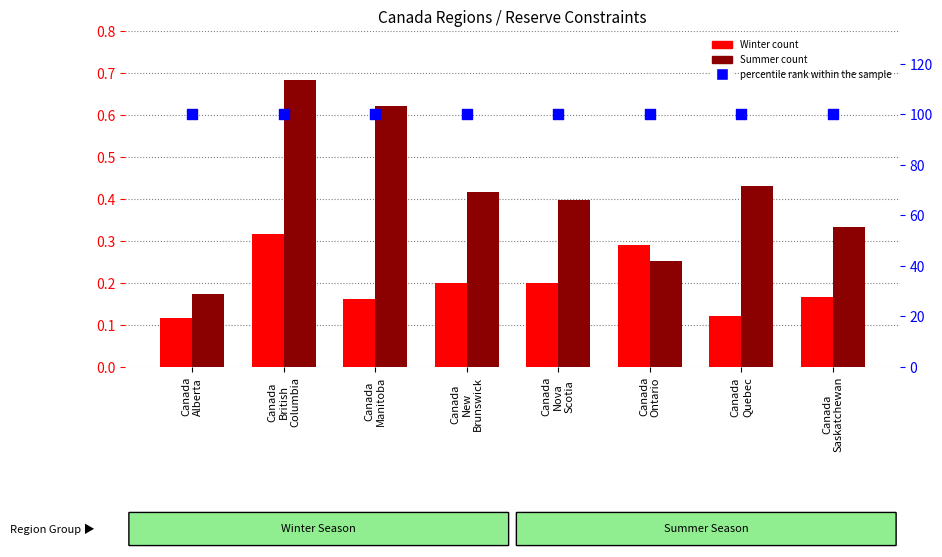

Is the value of Summer count at Canada
Quebec greater than the value of percentile rank within the sample at Canada
British
Columbia?

No